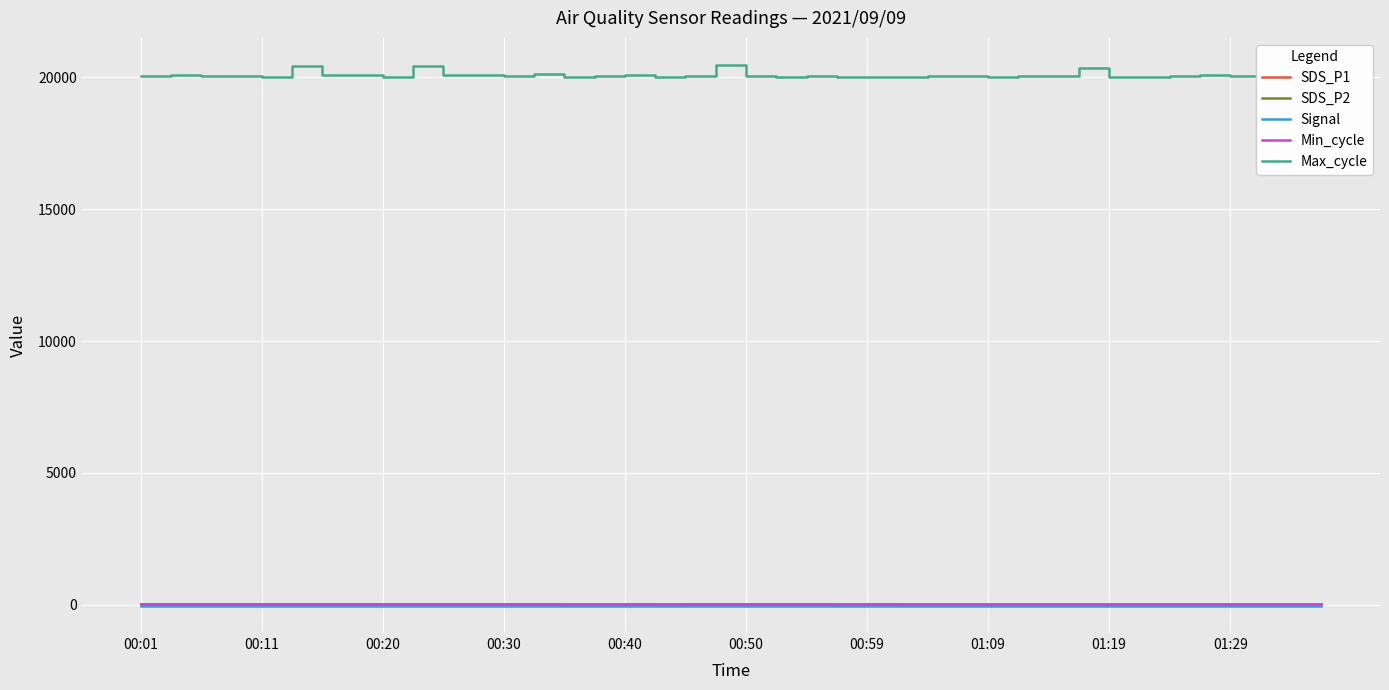

Which series has the widest spread of values?

Max_cycle